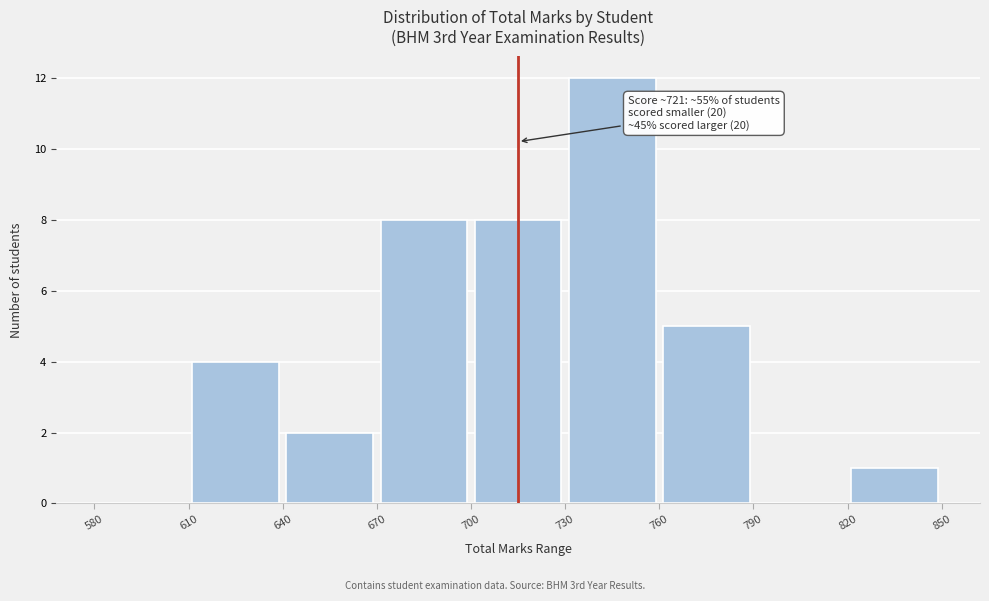

Over which range of the x-axis is the bar tallest?

730 to 760